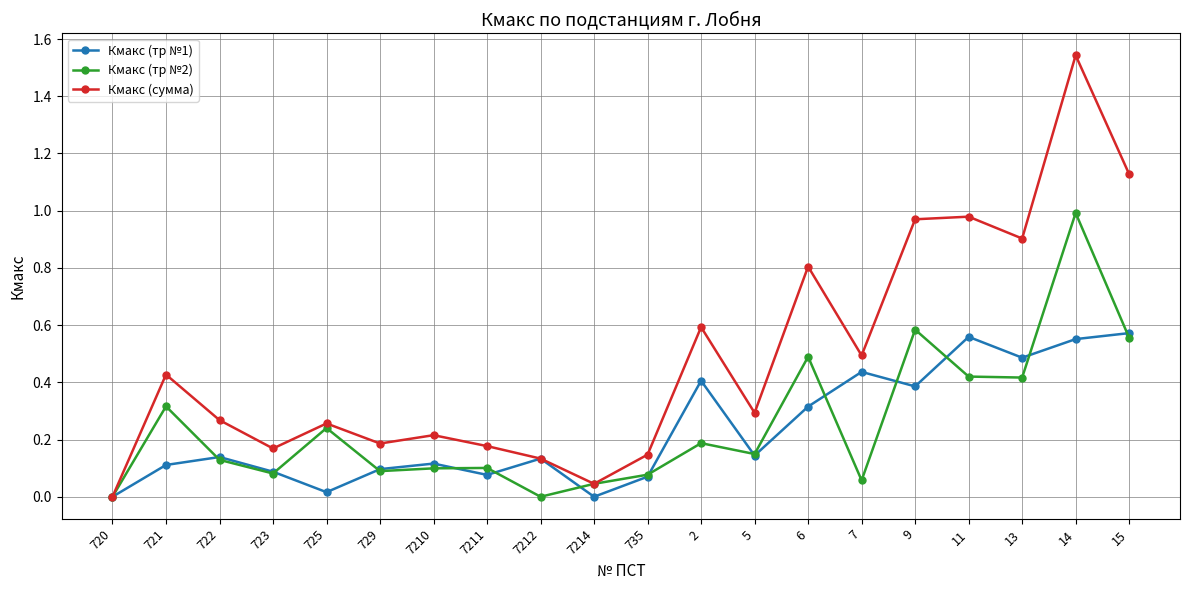

What position from the right is 15?

1